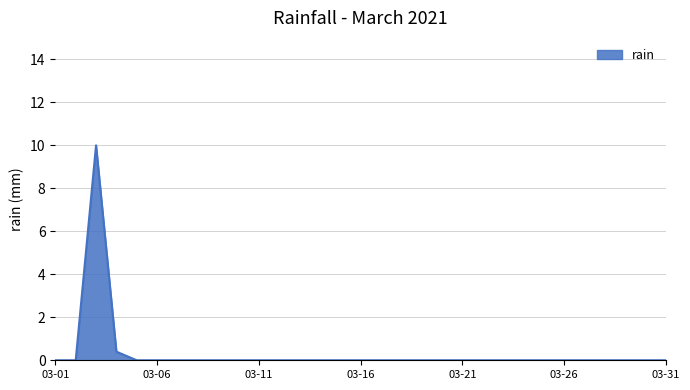

What is the maximum value shown in the chart?

10.0